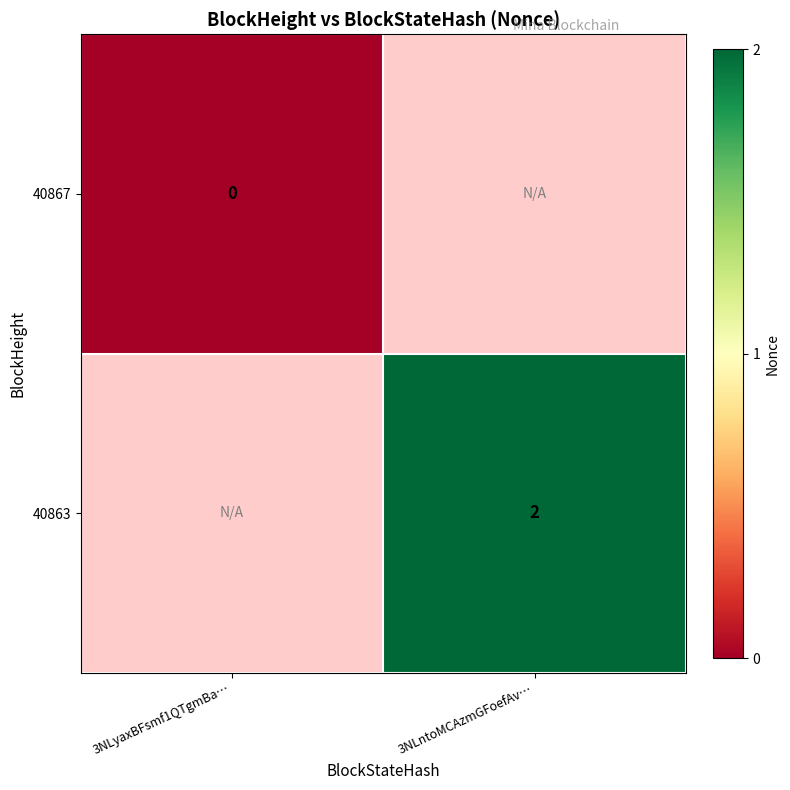

True or false: 40863 has a value of 3 at 3NLntoMCAzmGFoefAv….

False